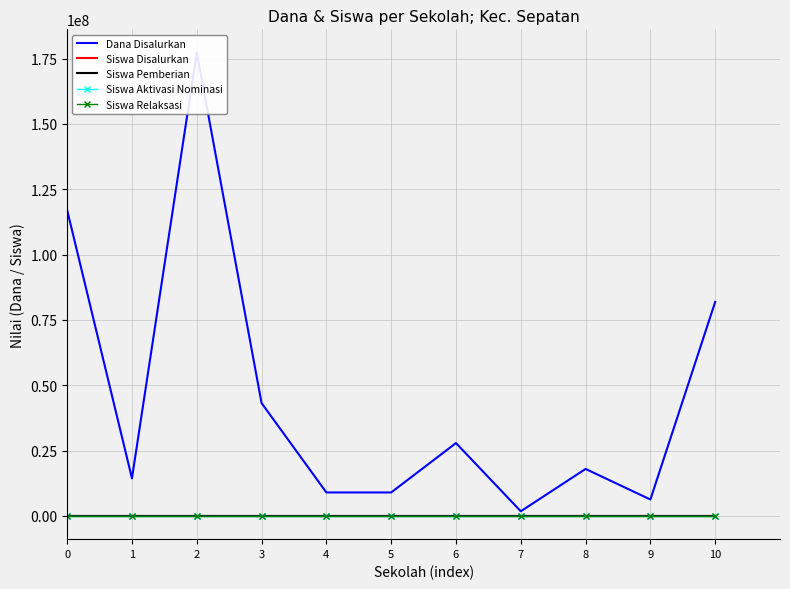

True or false: Dana Disalurkan has more than 2 points higher than both neighbors.

True